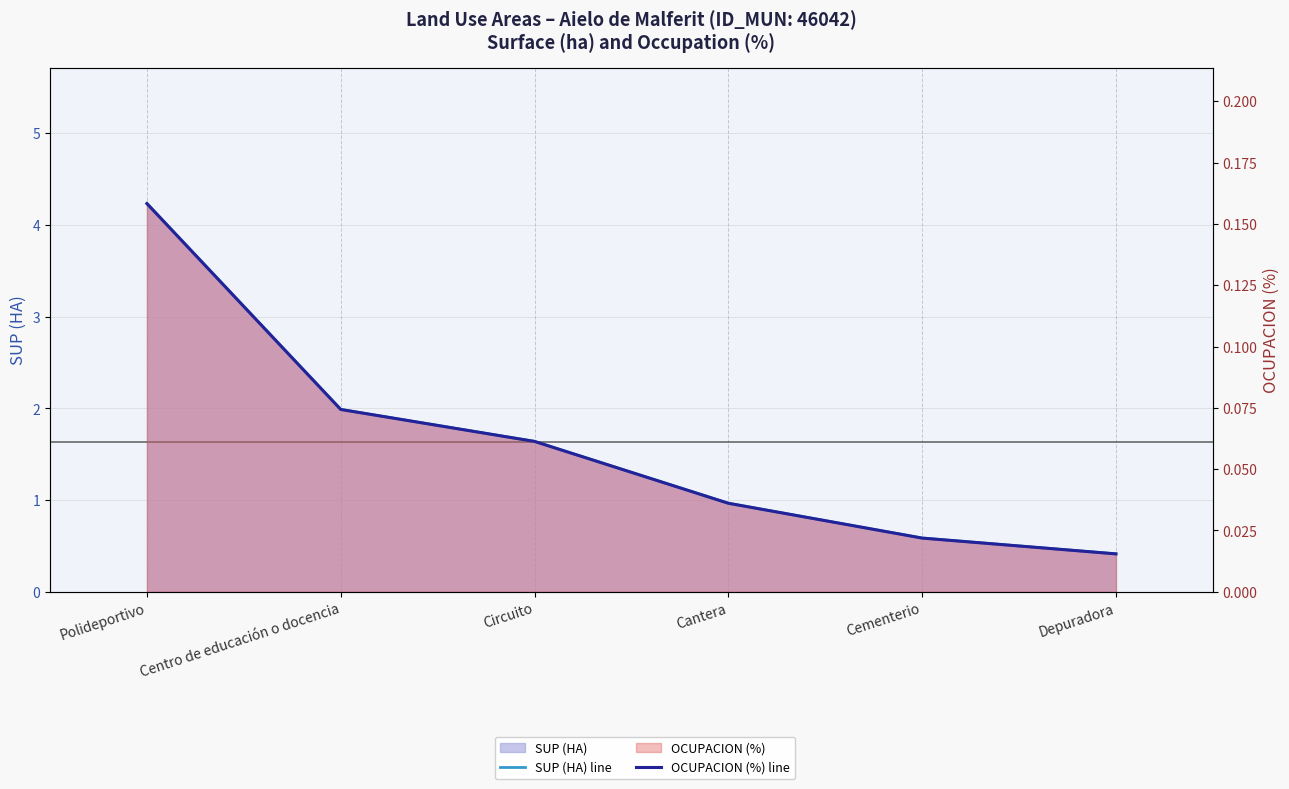

Which series has the largest total across all categories?

SUP (HA) line